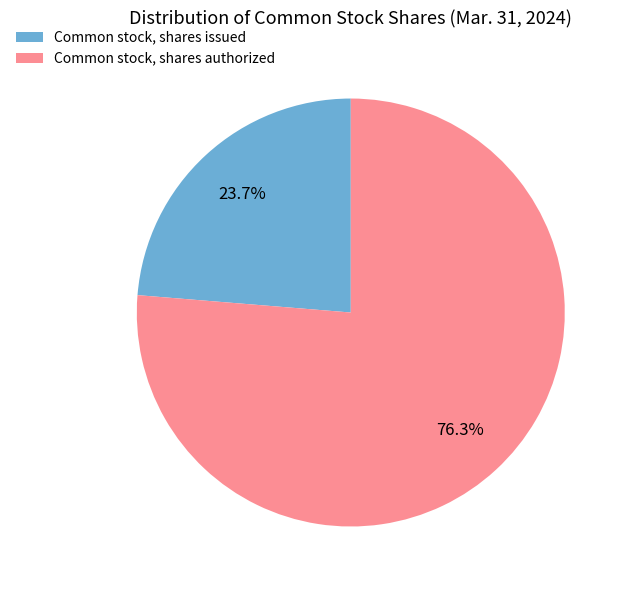

Between Common stock, shares authorized and Common stock, shares issued, which is larger?

Common stock, shares authorized